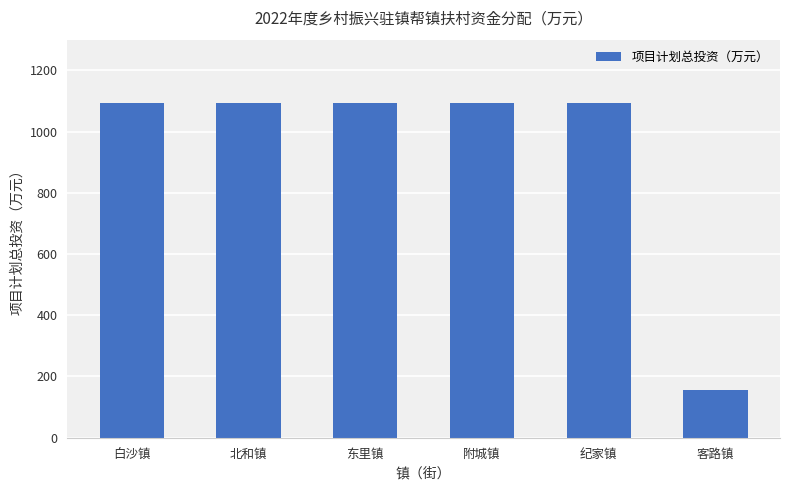

What is the label of the 3rd bar from the left?

东里镇